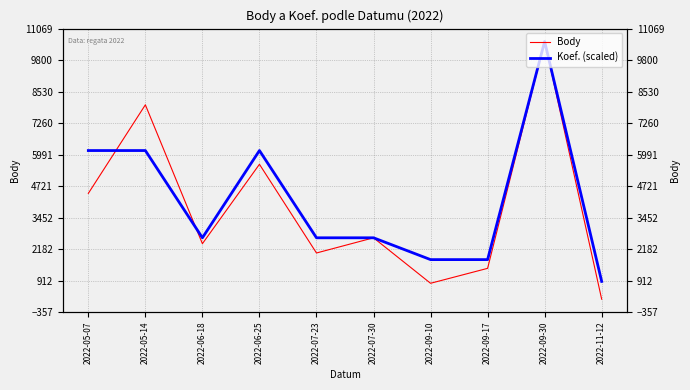

The value of Body at 2022-05-14 is 3875.1. True or false?

False